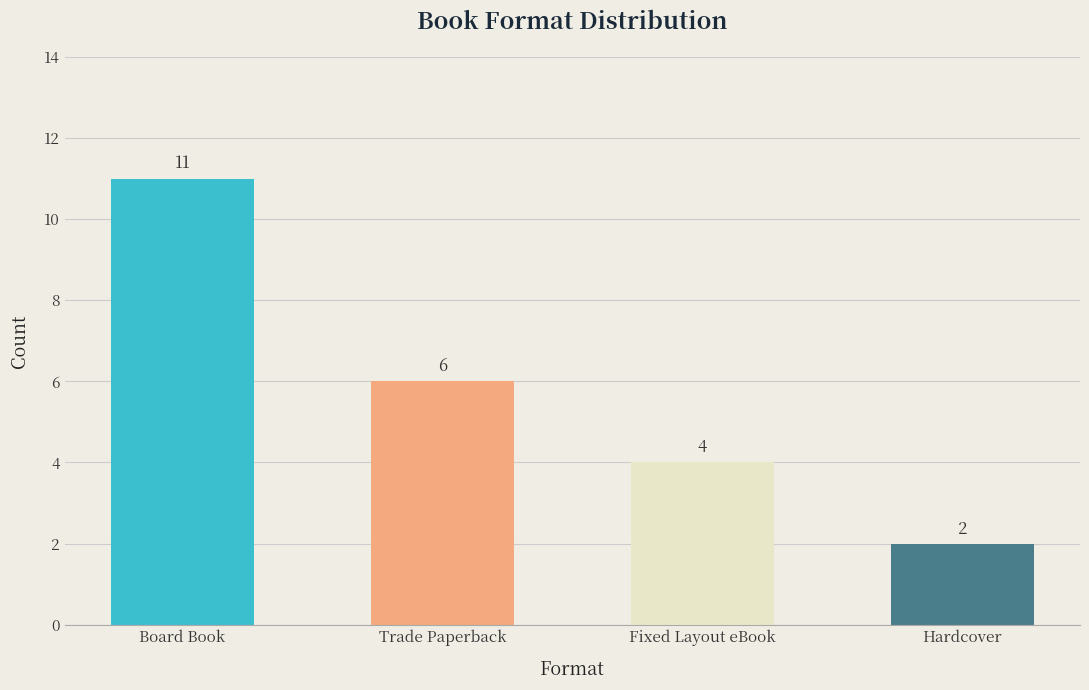

The value at Trade Paperback is 4. True or false?

False